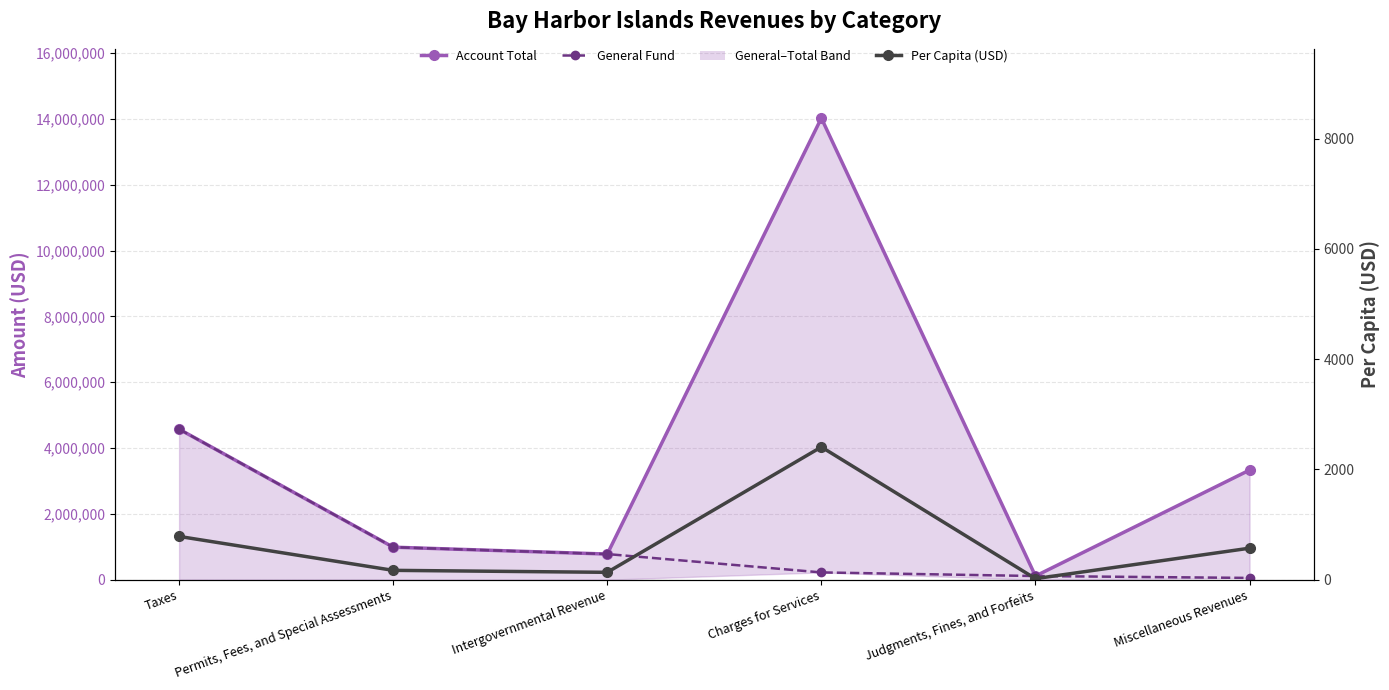

True or false: General Fund and Per Capita (USD) intersect in this chart.

False